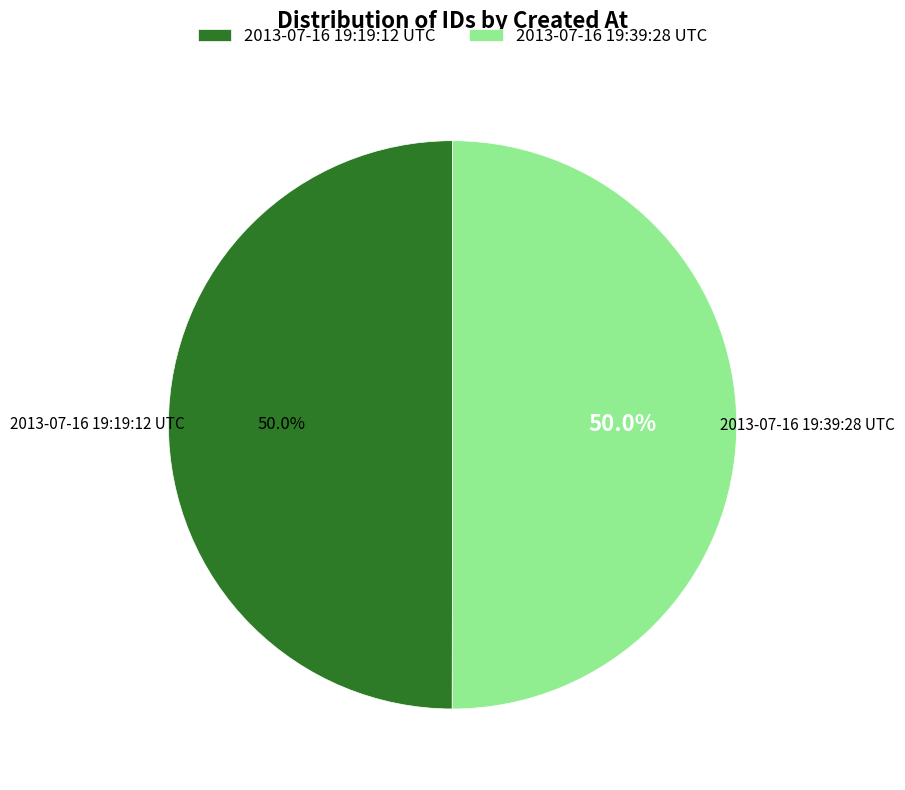

The 2013-07-16 19:39:28 UTC slice represents 50% of the pie. True or false?

True